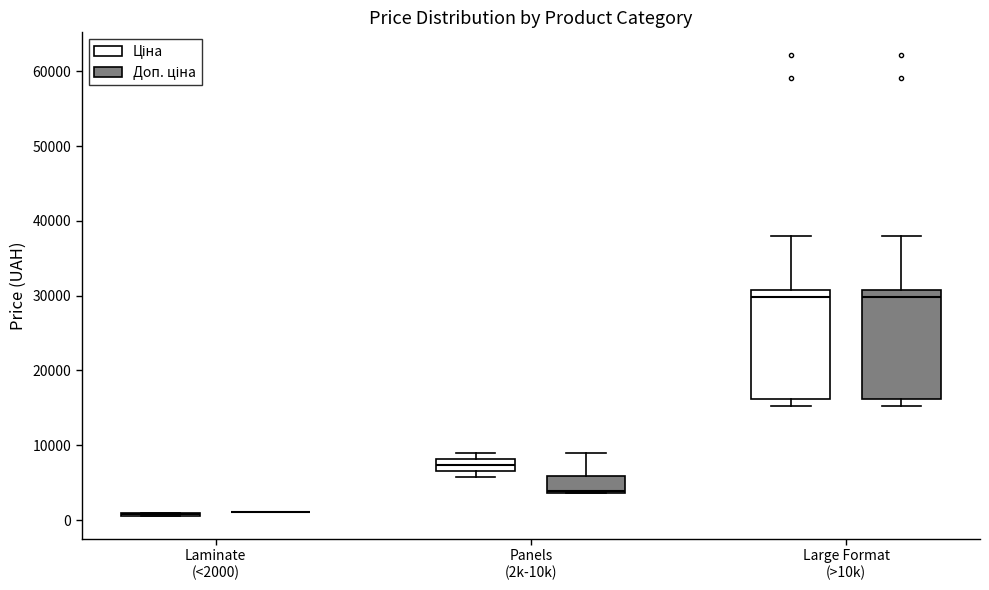

Reading left to right, transcribe this box plot: for each box, give where its median line is, the range the box spans, and where its two whiskers end, as read against the y-axis. The values are not printed on the chart, so give them approximately, as read against the axis.

Laminate (<2000) (Ціна): box collapsed to a line at 1000, whiskers 1000 to 1000
Laminate (<2000) (Доп. ціна): box collapsed to a line at 1000, whiskers 1000 to 1000
Panels (2k-10k) (Ціна): median 7000 (inside the box), box 7000 to 8000, whiskers 6000 to 9000
Panels (2k-10k) (Доп. ціна): median 4000, box 4000 to 6000, whiskers 4000 to 9000
Large Format (>10k) (Ціна): median 30000, box 16000 to 31000, whiskers 15000 to 38000
Large Format (>10k) (Доп. ціна): median 30000, box 16000 to 31000, whiskers 15000 to 38000